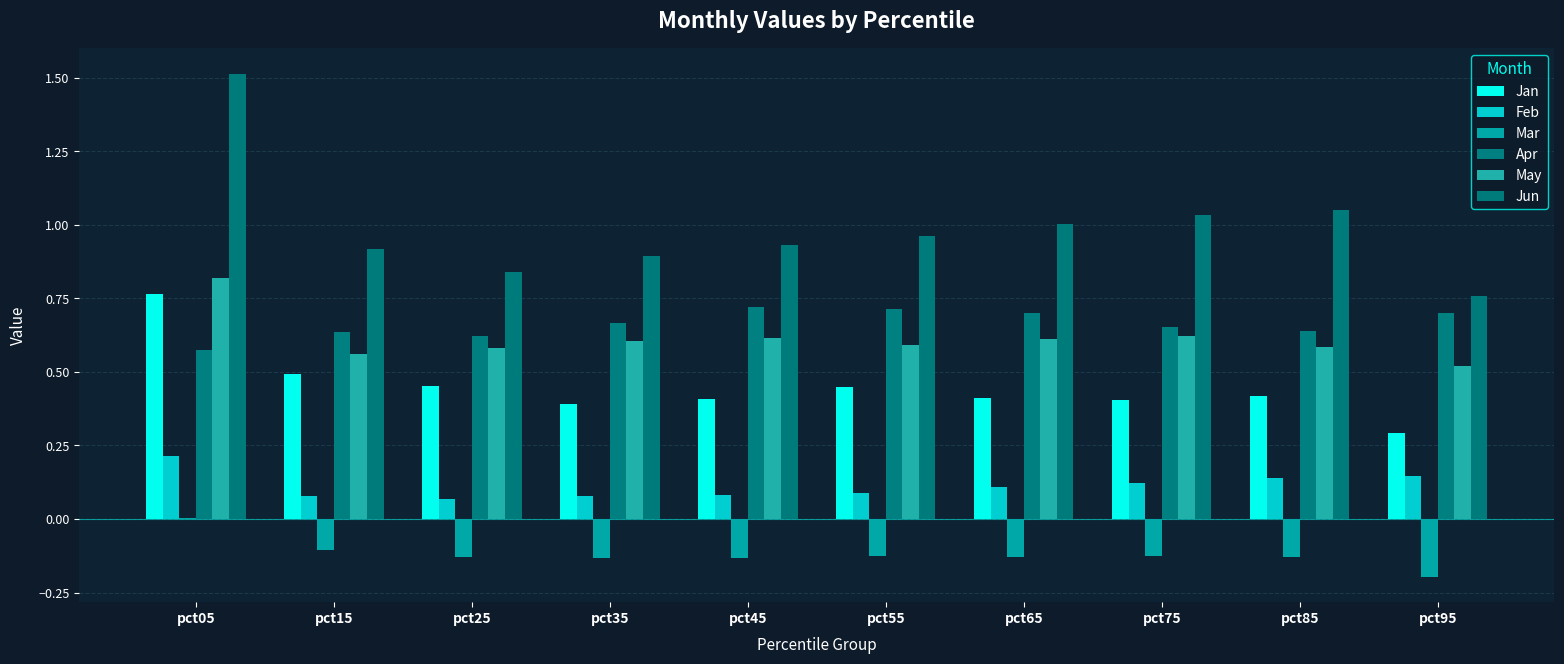

Are the bars horizontal?

No